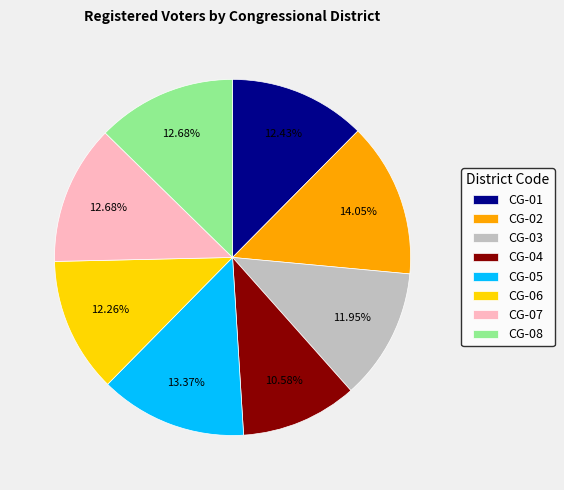

To the nearest percent, what portion does CG-03 represent?

12%